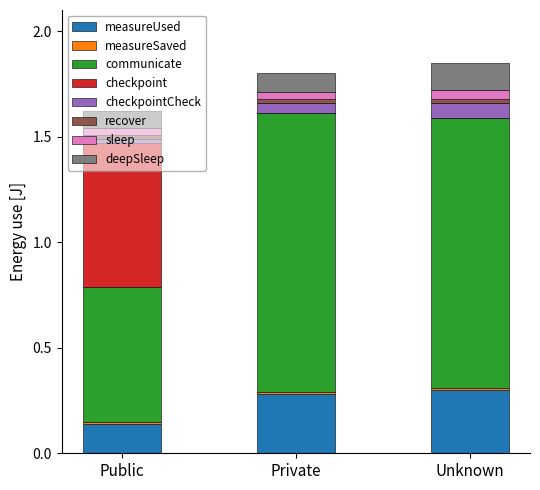

Are the bars grouped side by side (vs. stacked)?

No